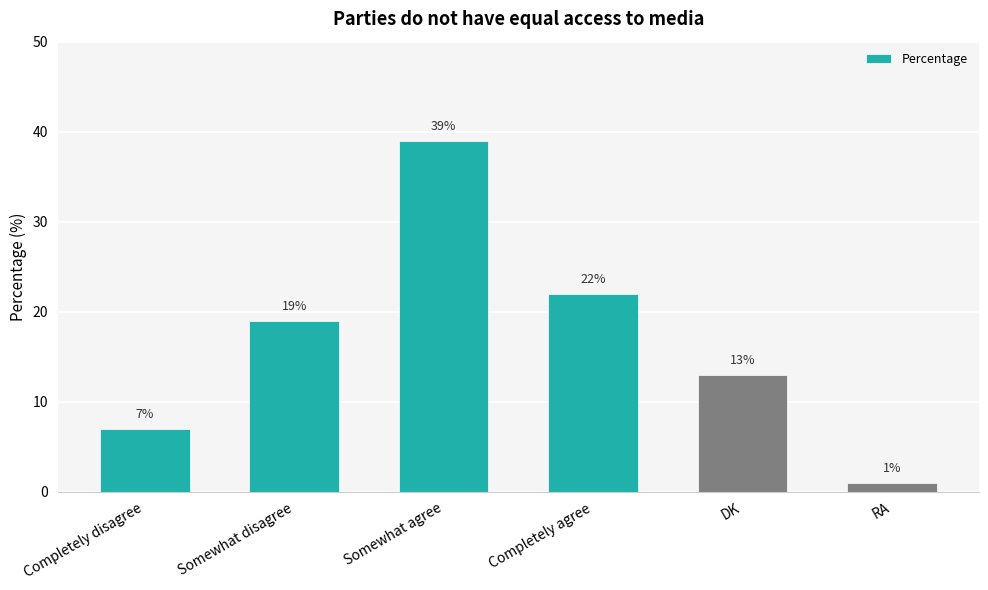

What is the value of the 5th bar from the left?

13